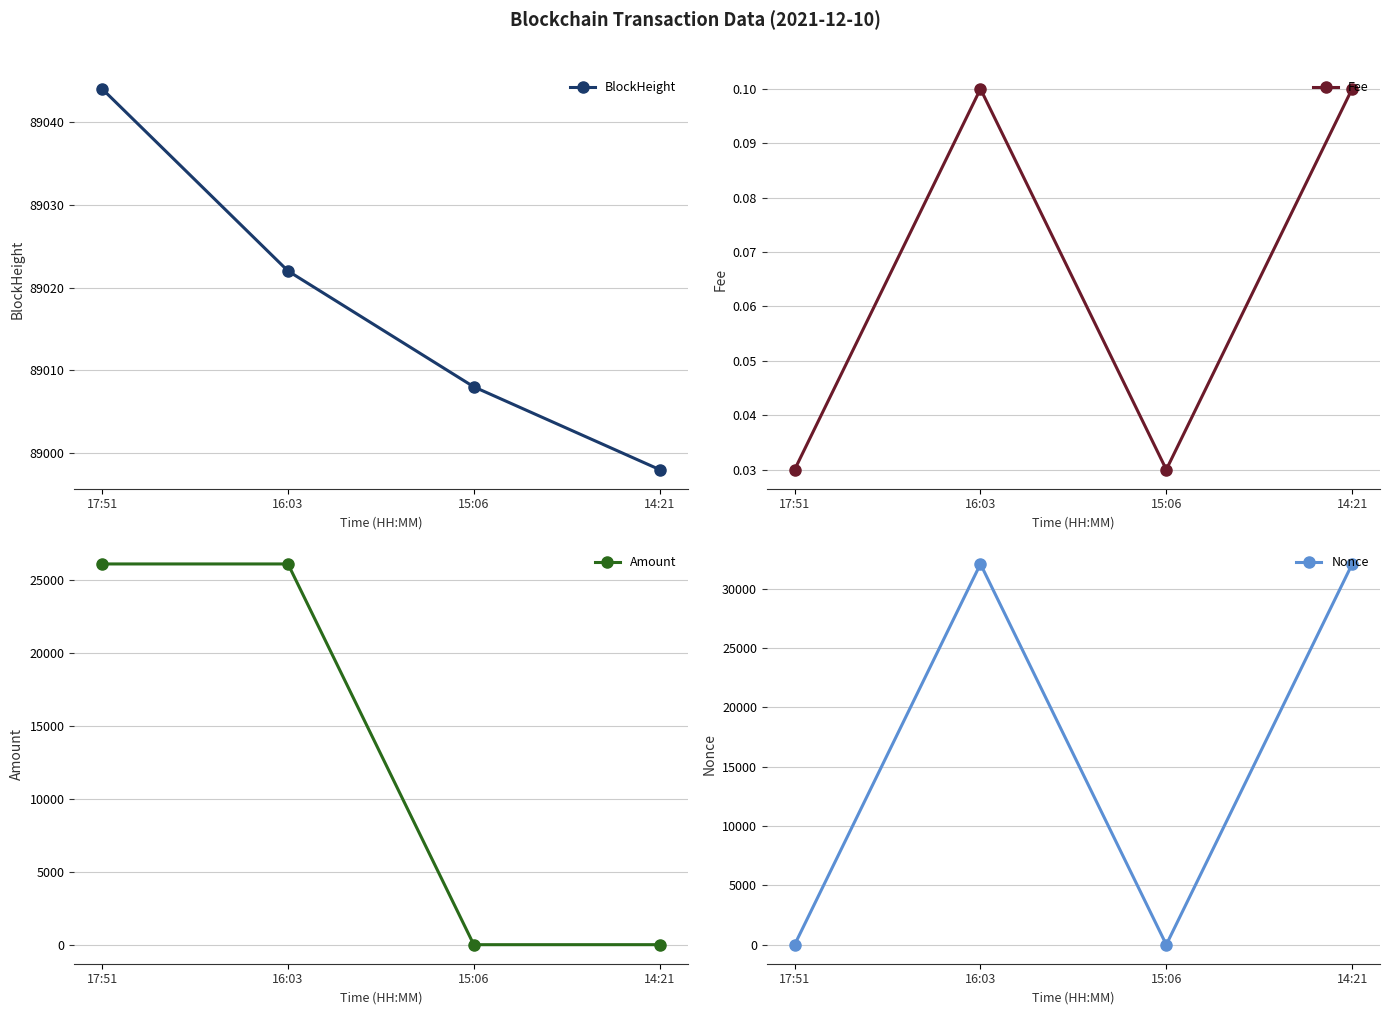

Reading left to right, transcribe all the data shown in this chart.

BlockHeight: 89044.0	89022.0	89008.0	88998.0
Fee: 0.0	0.1	0.0	0.1
Amount: 26132.9	26132.9	8.5	9.5
Nonce: 1.0	32102.0	0.0	32086.0